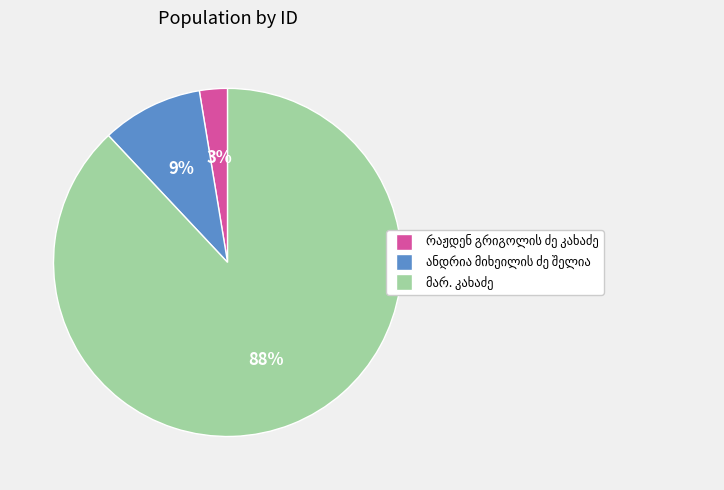

Is there any slice that represents more than half of the pie?

Yes